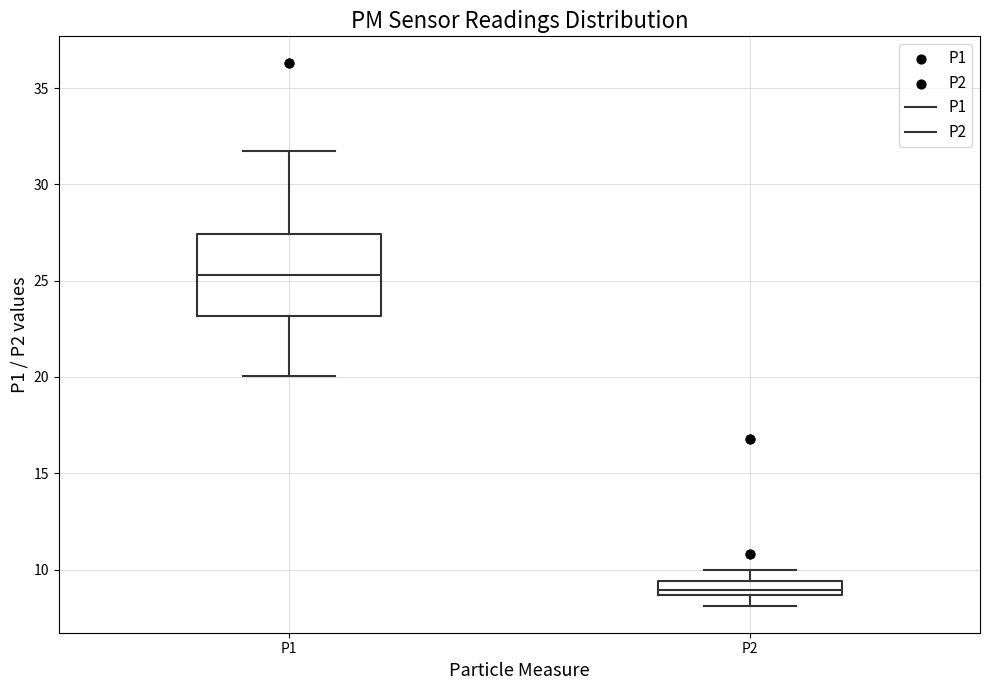

Which box's median line is the lowest?

P2